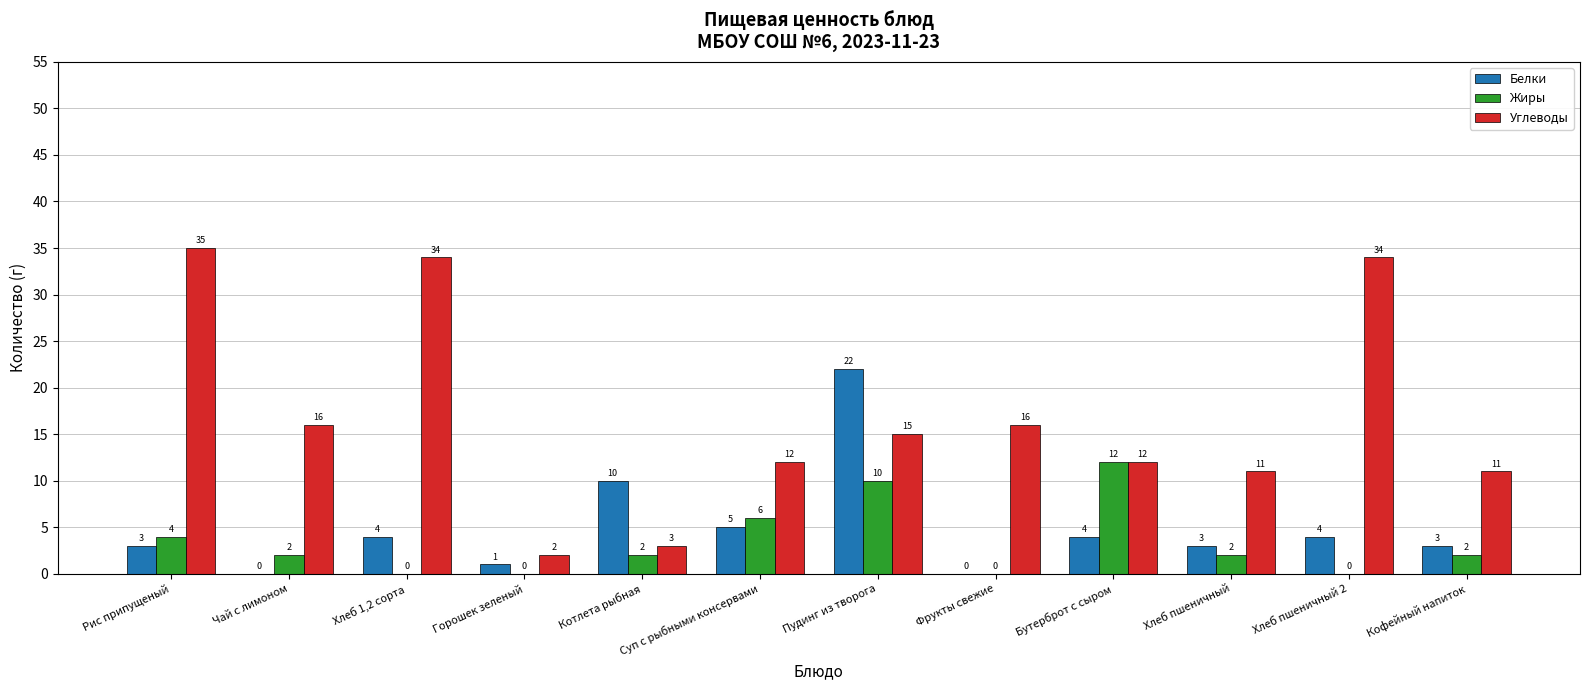

What is the total value across all series at Фрукты свежие?

16